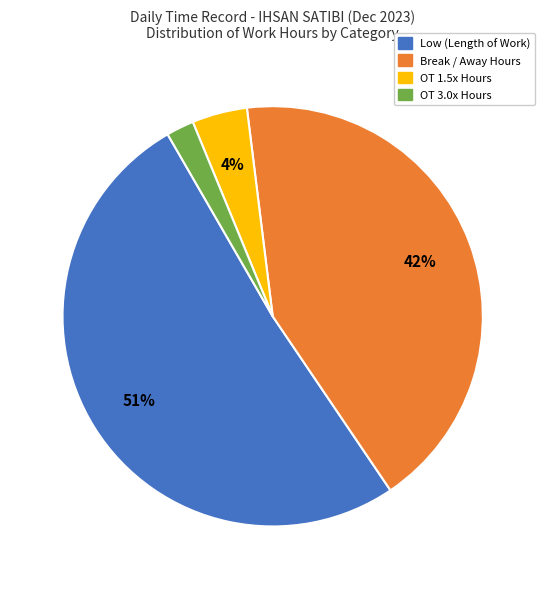

How many segments does this pie chart have?

4